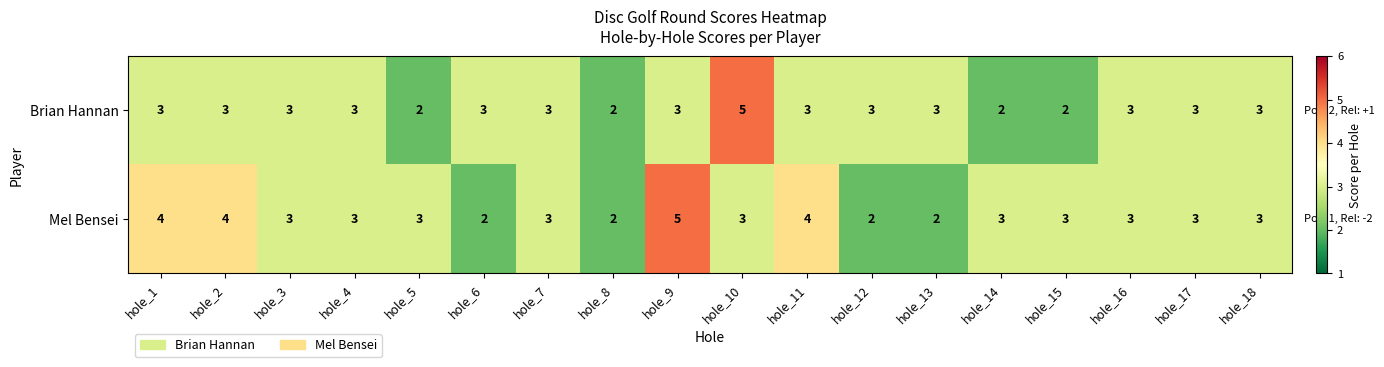

What is the difference between the maximum and minimum values in the Brian Hannan series?

3